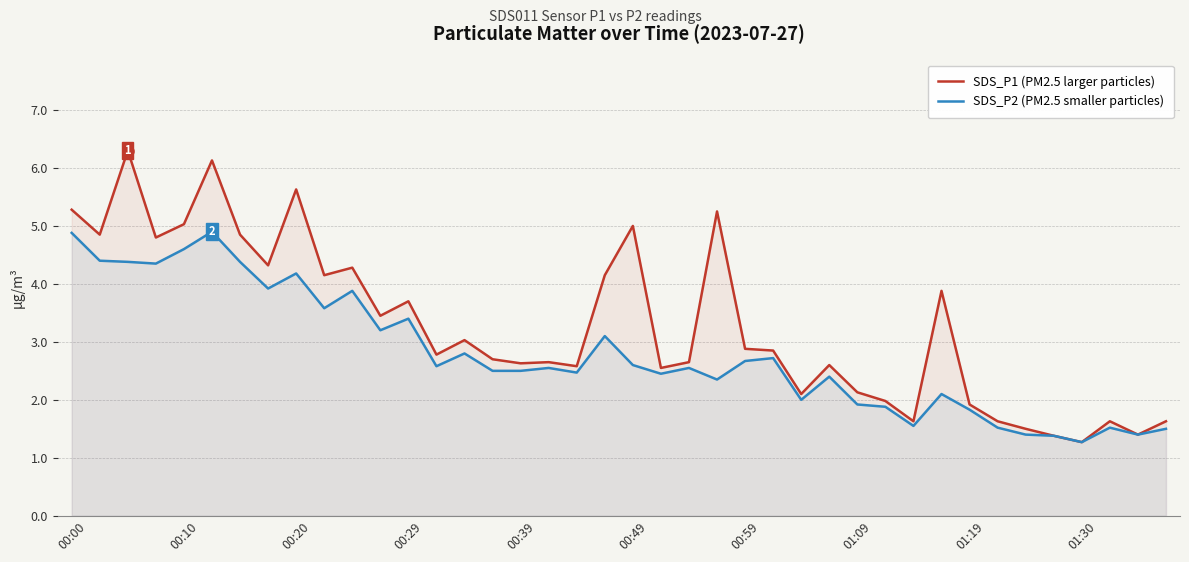

Between 19 and 18, which is larger?

19